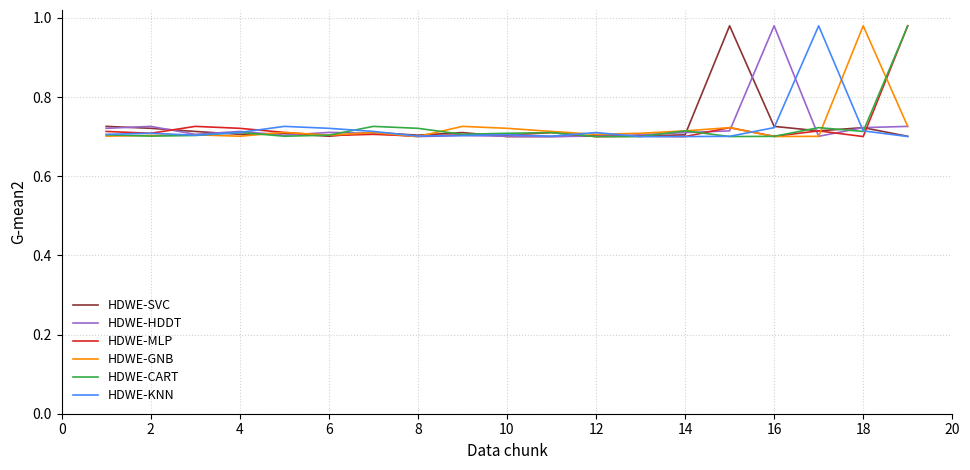

Count the number of categories in the chart.

19